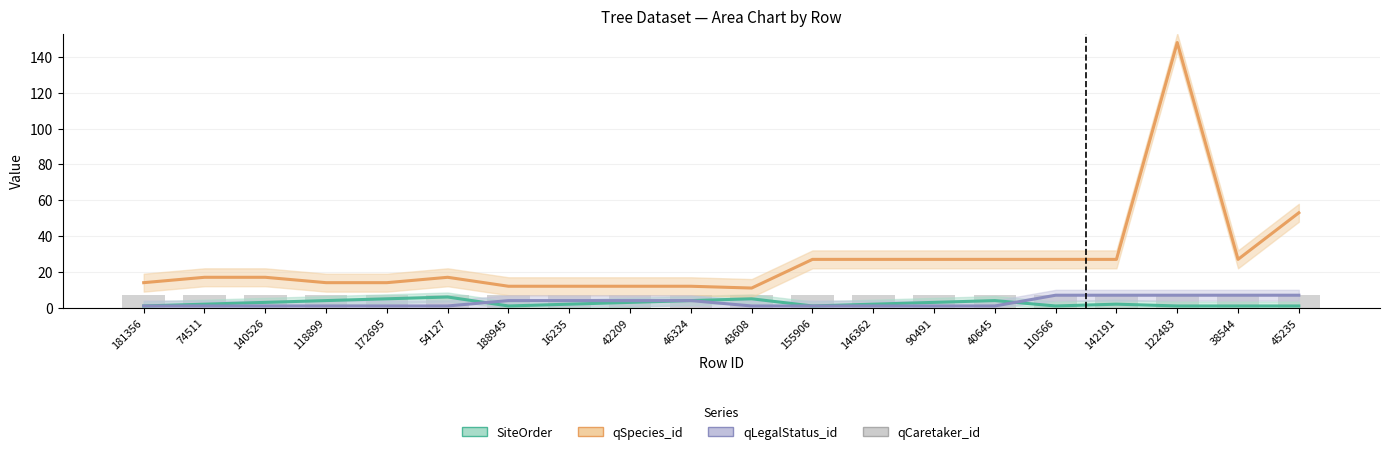

At 172695, list the series in order from largest to smallest.

qSpecies_id, qCaretaker_id, SiteOrder, qLegalStatus_id